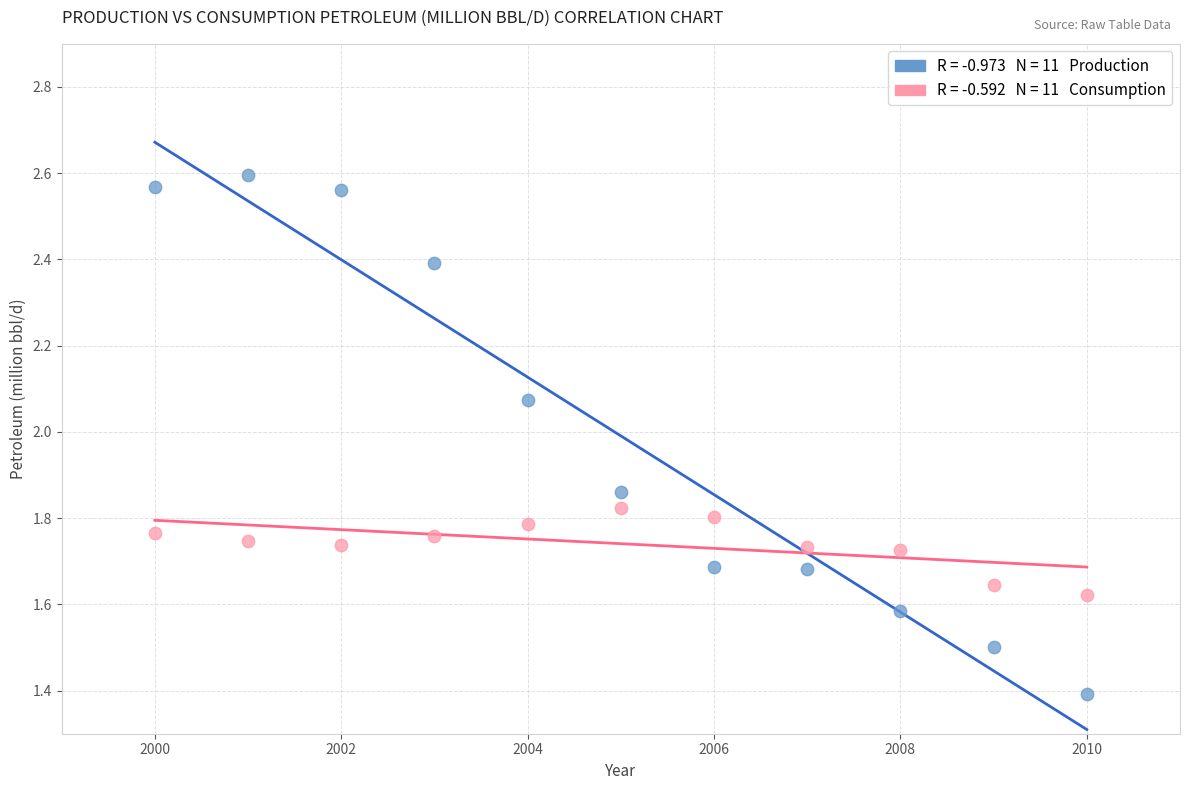

Across all data points, what is the range of X values (max minus min)?

10.0